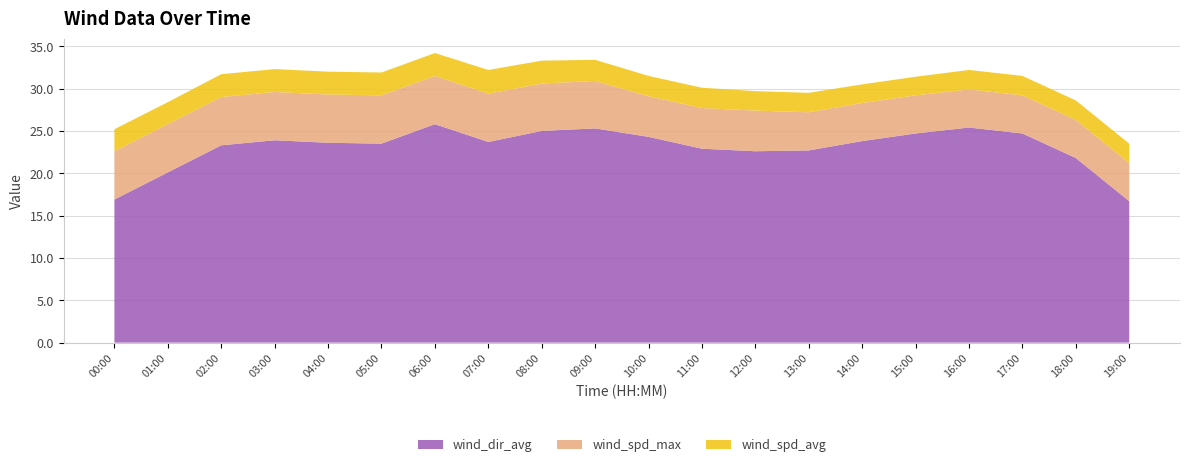

Reading left to right, transcribe all the data shown in this chart.

wind_dir_avg: 16.9	20.1	23.3	23.9	23.6	23.5	25.8	23.7	25.0	25.3	24.3	22.9	22.6	22.7	23.8	24.7	25.4	24.7	21.8	16.7
wind_spd_max: 5.7	5.7	5.7	5.7	5.7	5.7	5.7	5.7	5.6	5.6	4.8	4.8	4.8	4.5	4.5	4.5	4.5	4.5	4.5	4.5
wind_spd_avg: 2.6	2.6	2.7	2.7	2.7	2.7	2.7	2.8	2.7	2.5	2.4	2.4	2.3	2.3	2.2	2.2	2.3	2.3	2.3	2.3